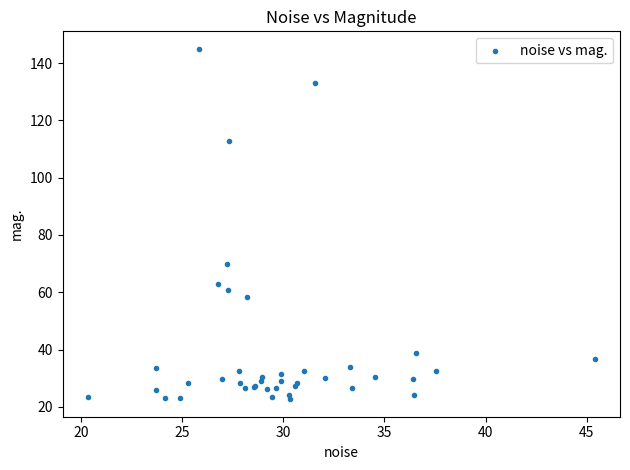

What Y value in the scatter plot is closest to 83?

69.8